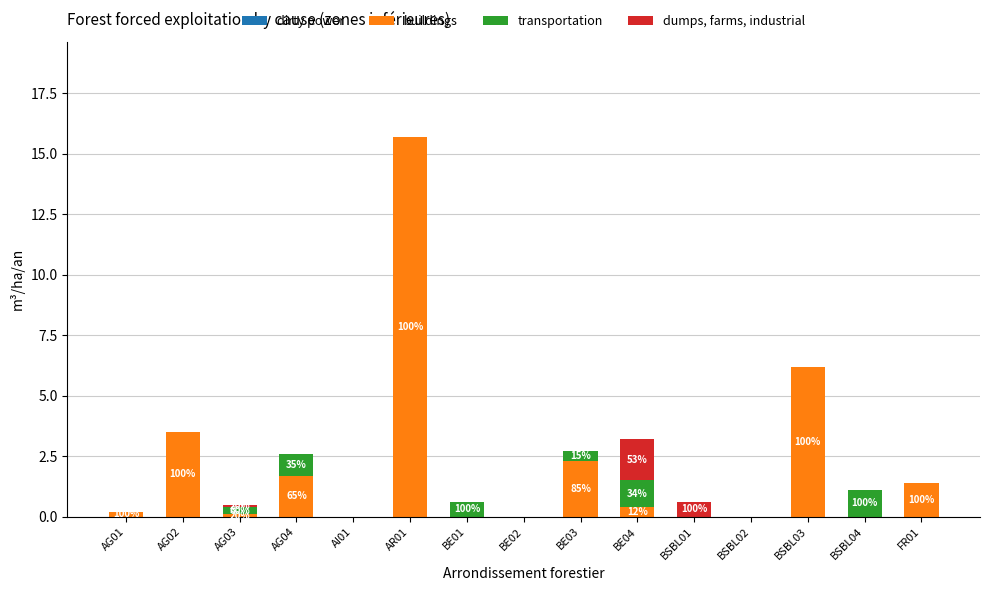

True or false: buildings has a value of -9.9 at BE02.

False